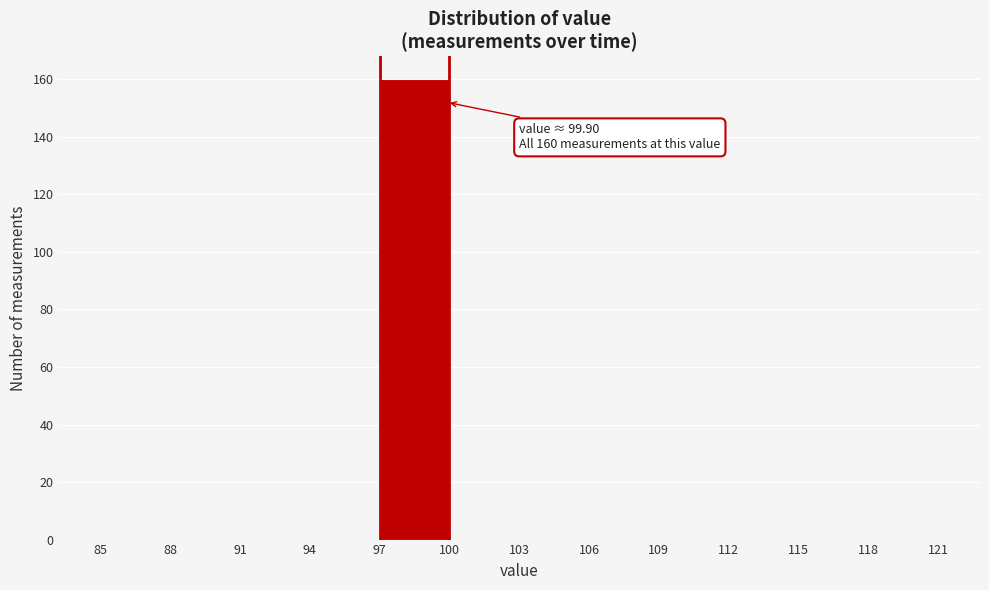

Which range on the x-axis has the tallest bar?

97 to 100